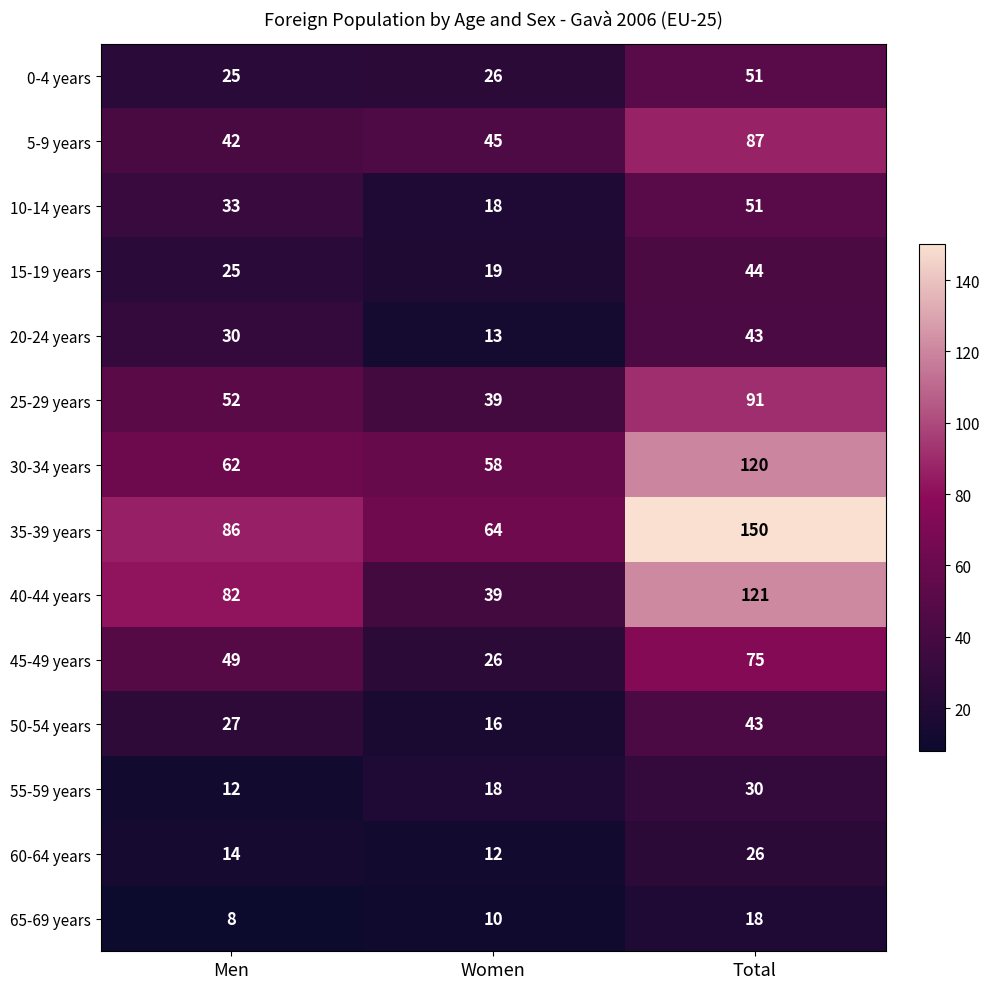

True or false: 40-44 years has a value of 199 at Total.

False